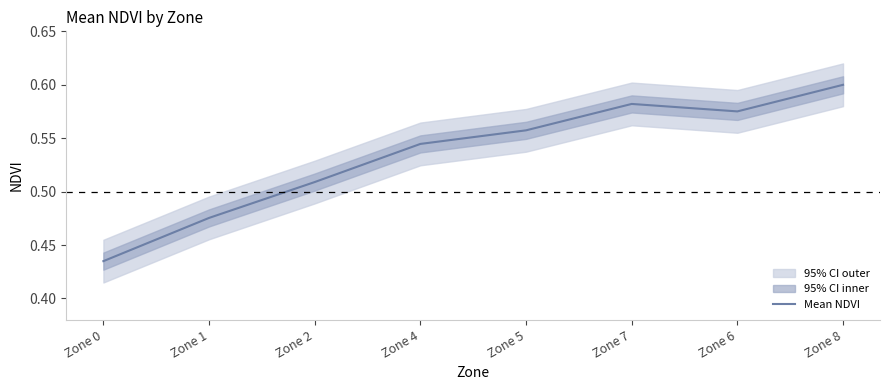

Count the values in the range 0 to 1.

8